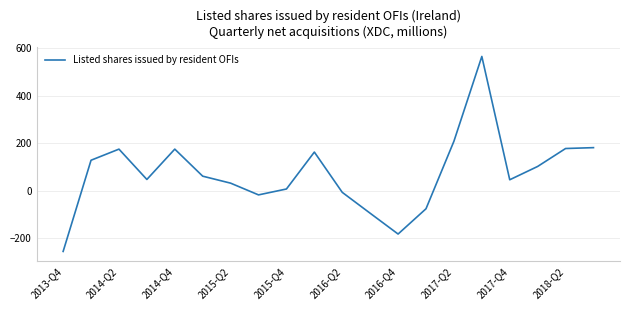

What is the greatest value displayed?

566.3